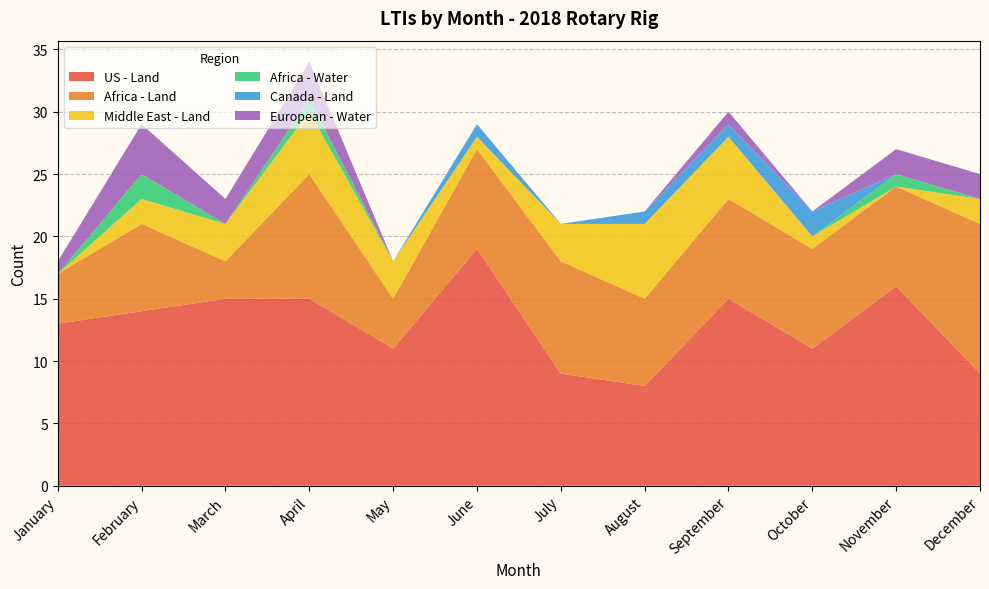

Reading left to right, what are all the values shown in this chart?

US - Land: 13	14	15	15	11	19	9	8	15	11	16	9
Africa - Land: 4	7	3	10	4	8	9	7	8	8	8	12
Middle East - Land: 0	2	3	5	3	1	3	6	5	1	0	2
Africa - Water: 0	2	0	1	0	0	0	0	0	0	1	0
Canada - Land: 0	0	0	0	0	1	0	1	1	2	0	0
European - Water: 1	4	2	3	0	0	0	0	1	0	2	2